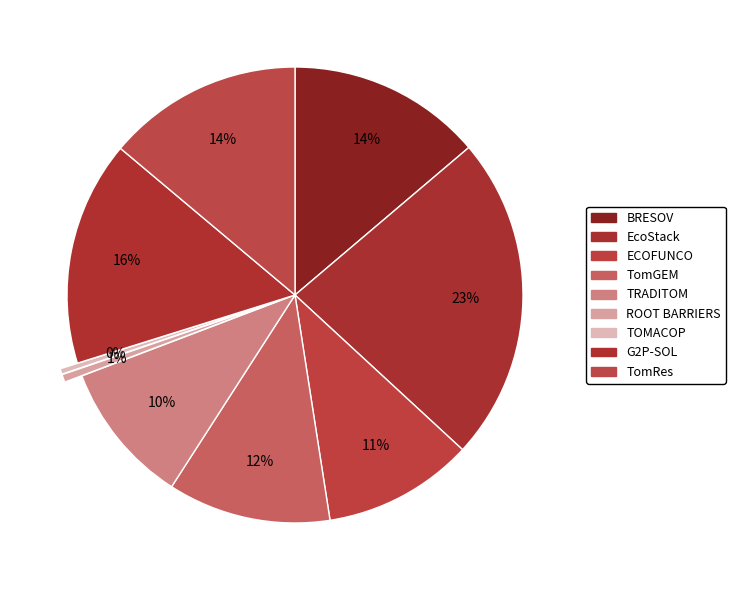

How many slices are in this pie chart?

9